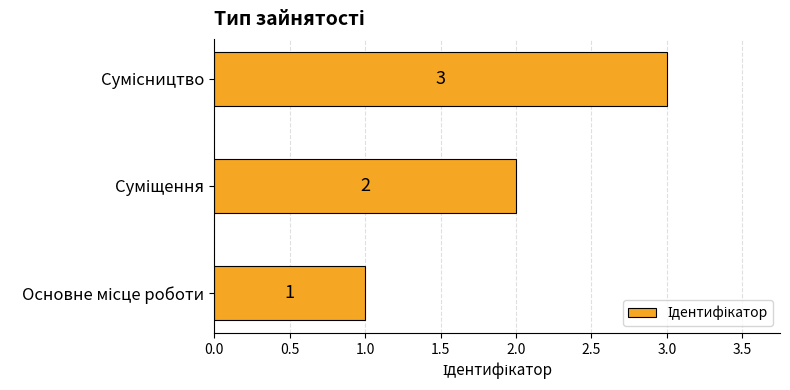

How many values are between 1 and 3?

3